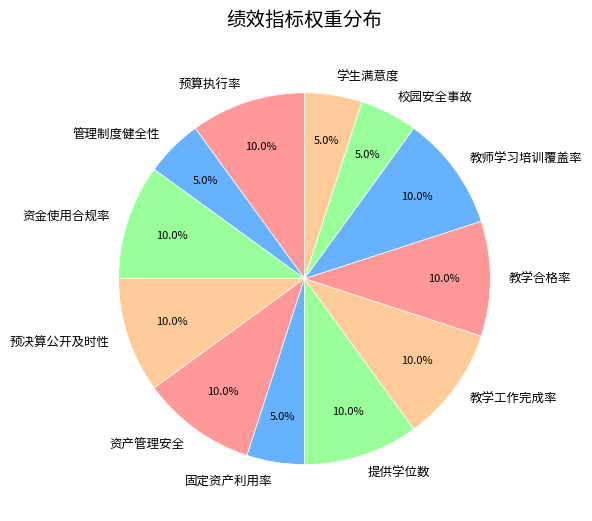

Count the number of slices in the pie.

12